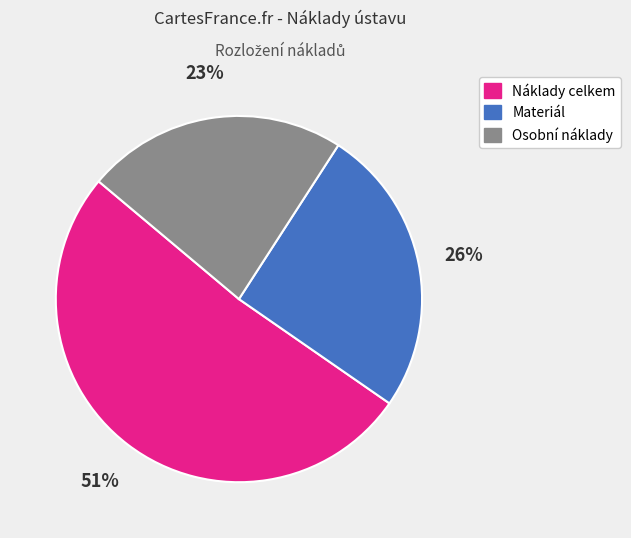

Rank the categories by value from lowest to highest.

Osobní náklady, Materiál, Náklady celkem